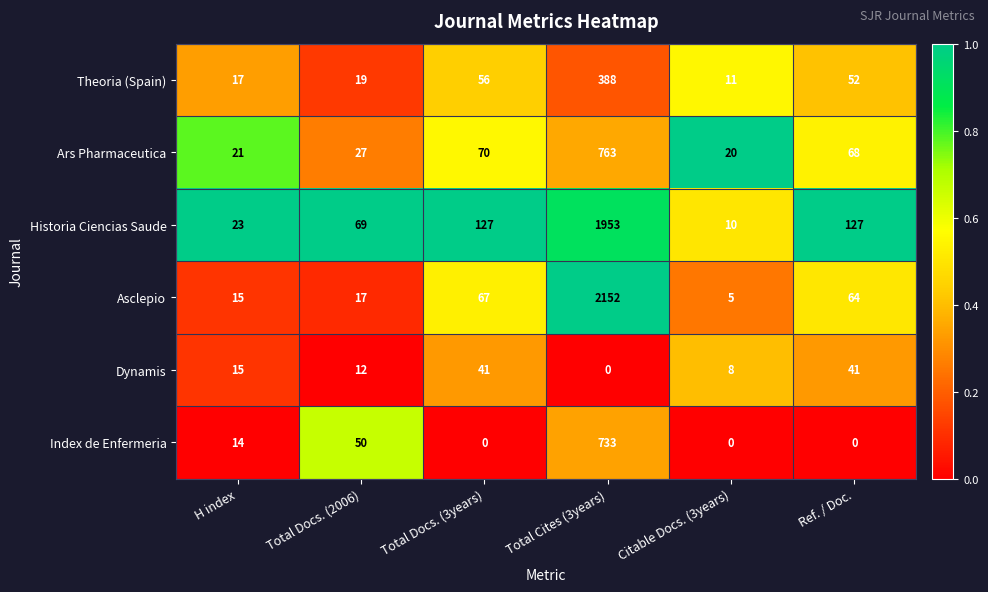

How many categories are shown in the chart?

6